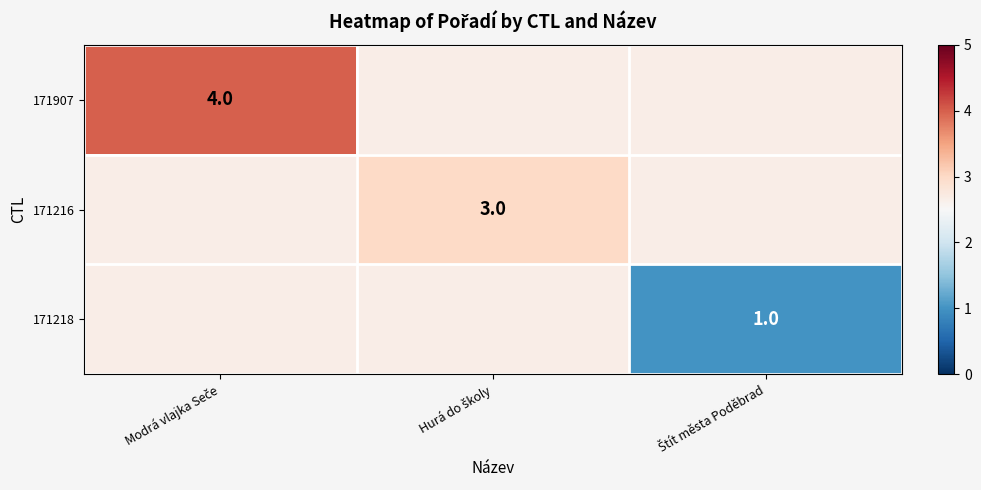

What is the average value of the 171216 series?

2.8